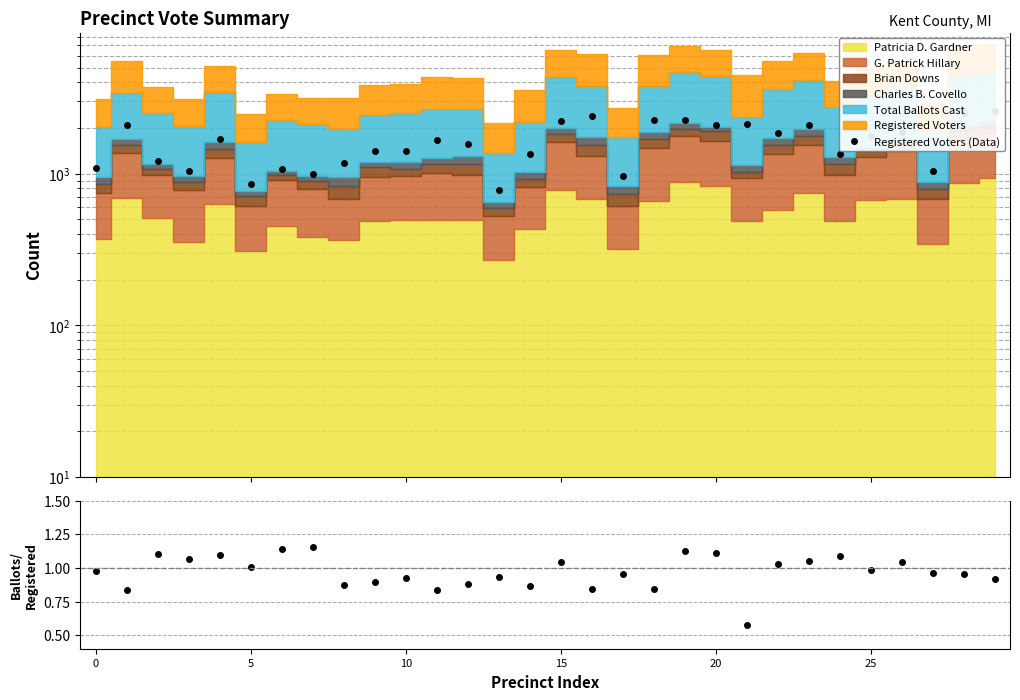

True or false: Ballots/Registered and Registered Voters (Data) intersect in this chart.

False